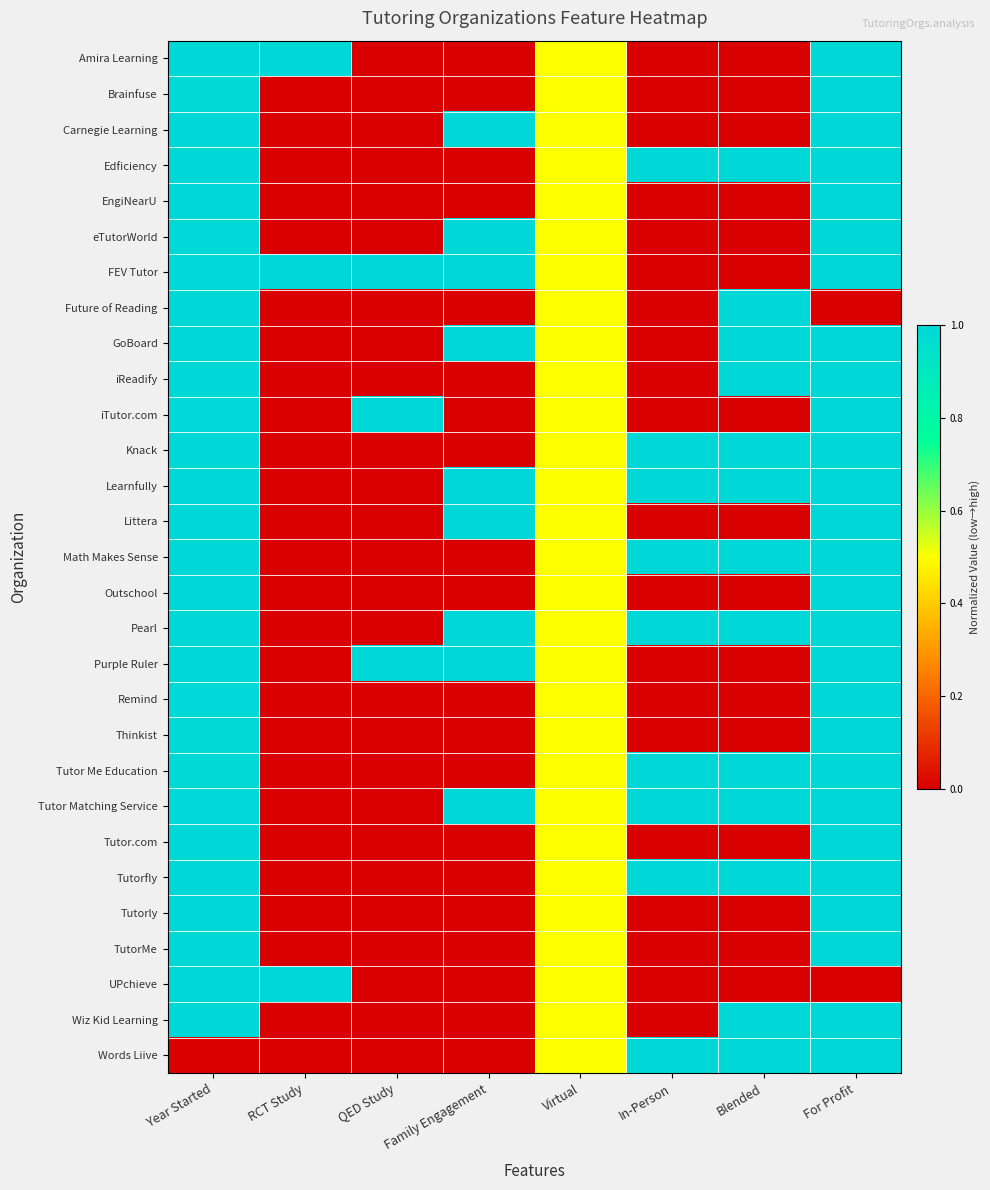

What is the total value across all series at Year Started?

27.9